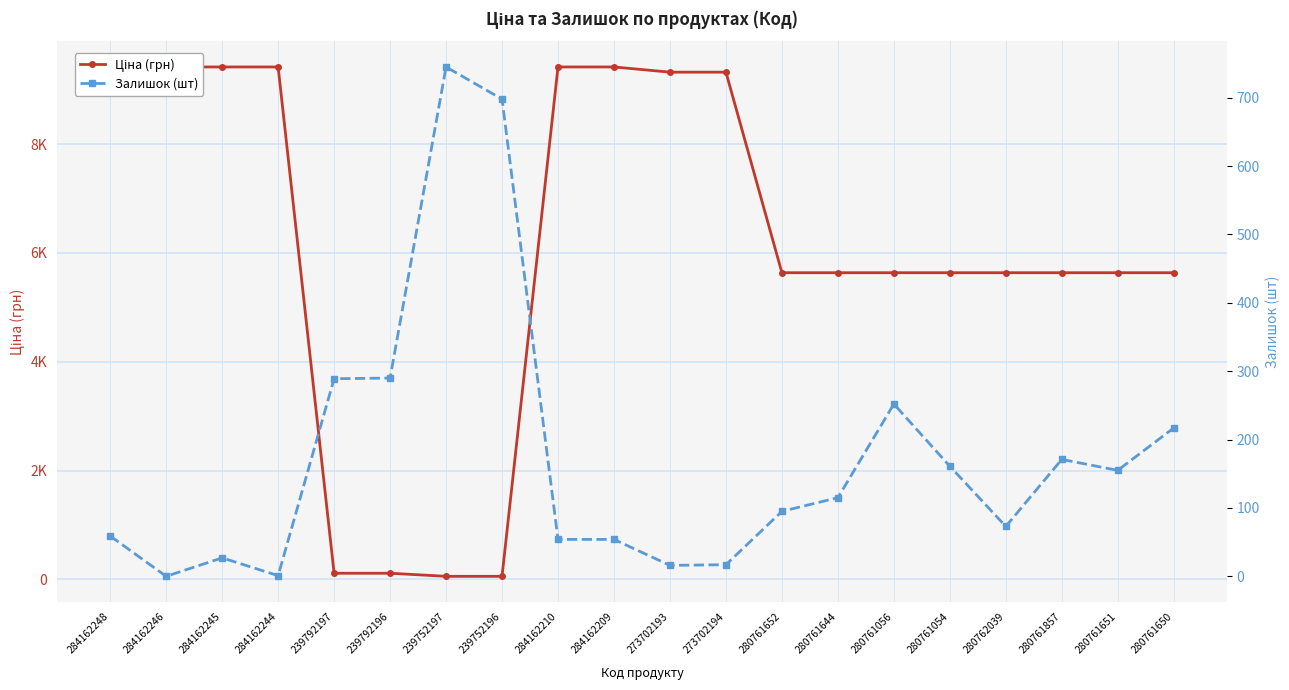

Where is the first local minimum for Залишок (шт)?

284162246